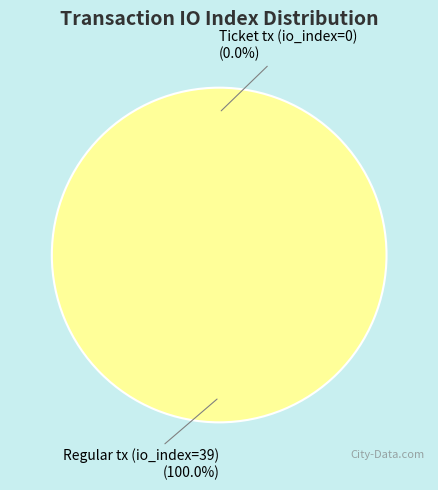

Which category has the smallest portion of the pie?

Ticket tx (io_index=0)